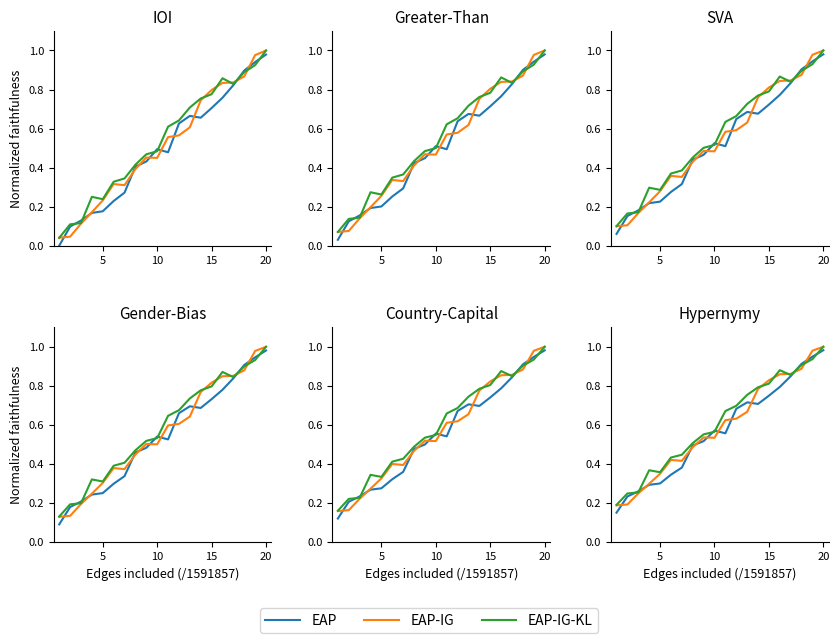

List the series in order of their peak value, highest first.

EAP-IG, EAP-IG-KL, EAP